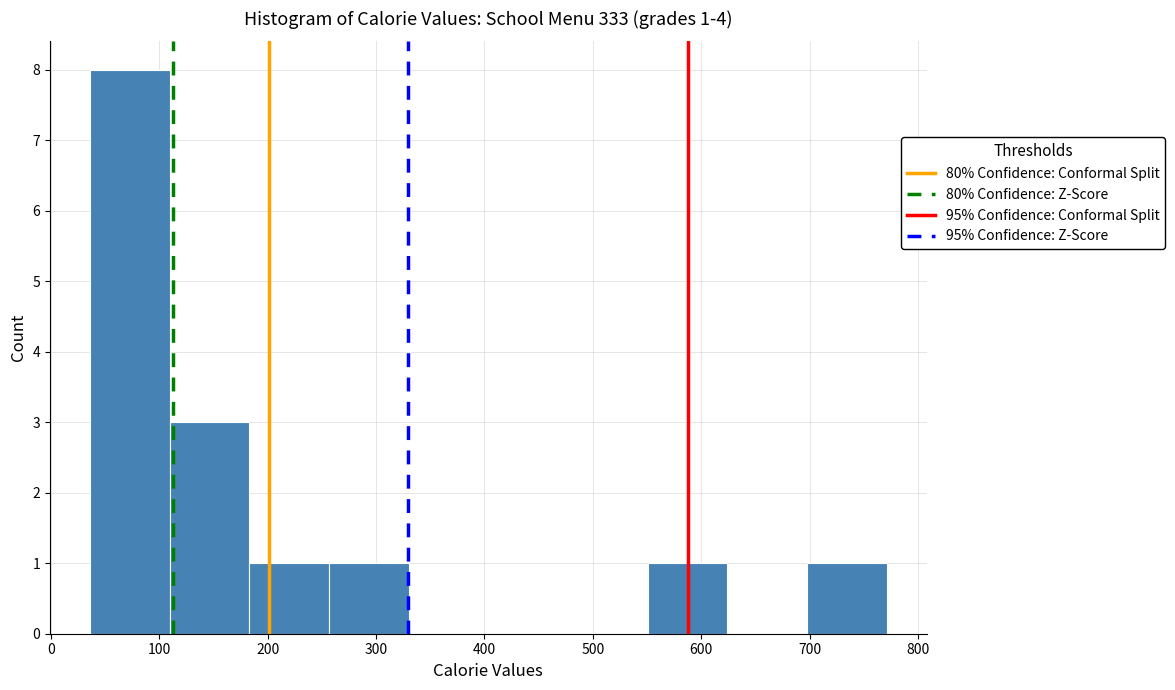

Over which range of the x-axis is the bar tallest?

40 to 110